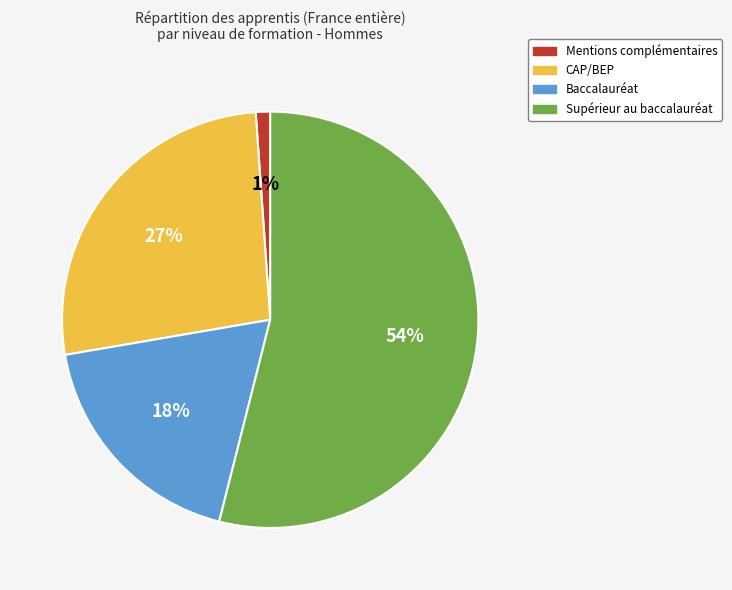

To the nearest percent, what is the average slice percentage?

25%